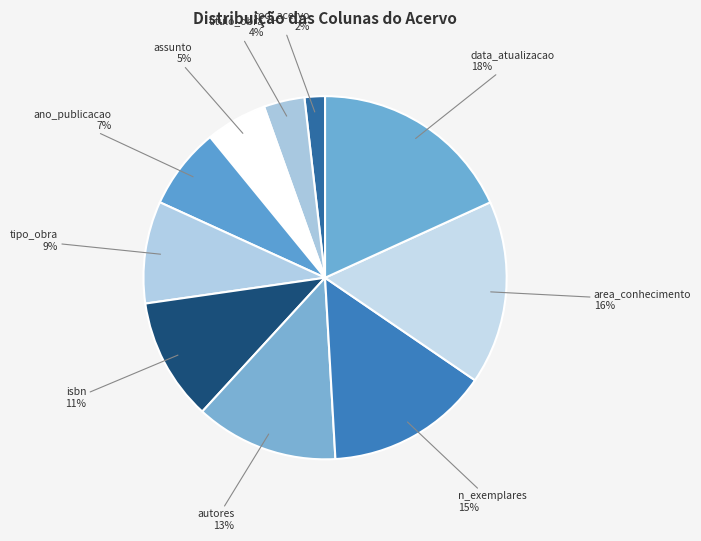

Does any single category account for the majority?

No